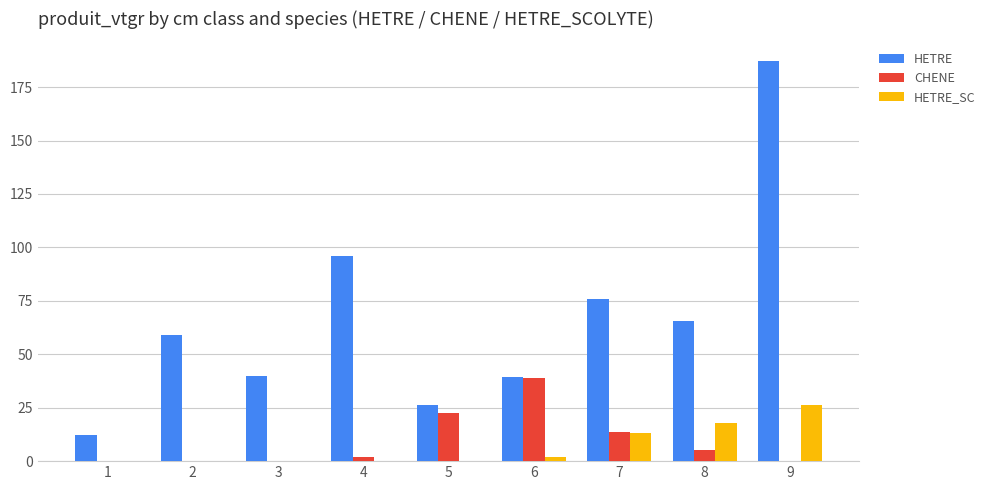

Is it true that CHENE equals 22.3 at 5?

True